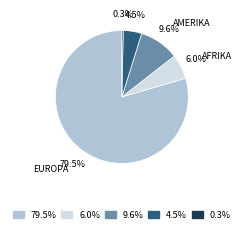

Is there a majority slice in this chart?

Yes